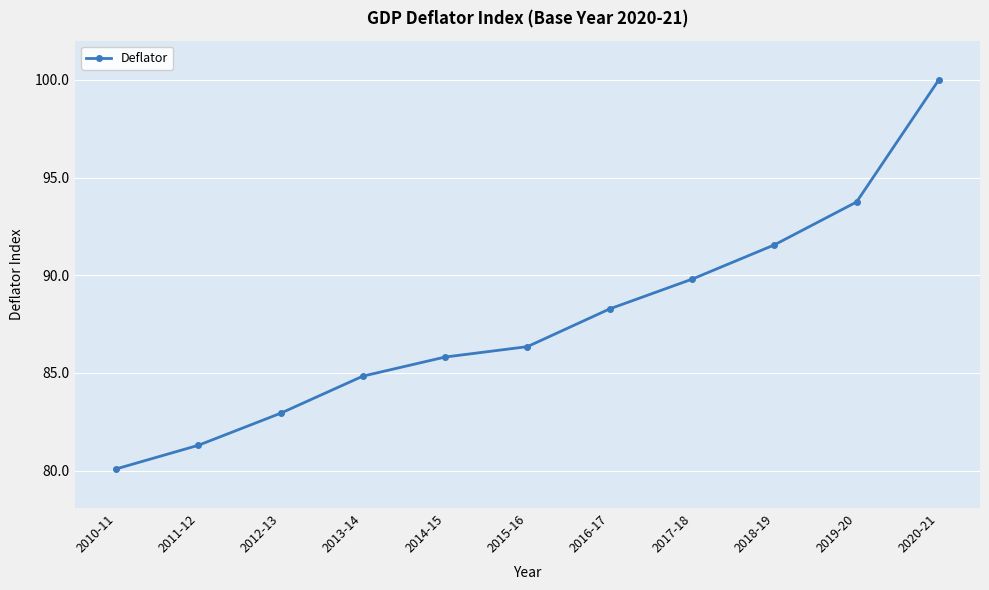

Reading right to left, what are all the values shown in this chart?

100.0	93.7	91.6	89.8	88.3	86.3	85.8	84.8	82.9	81.3	80.1